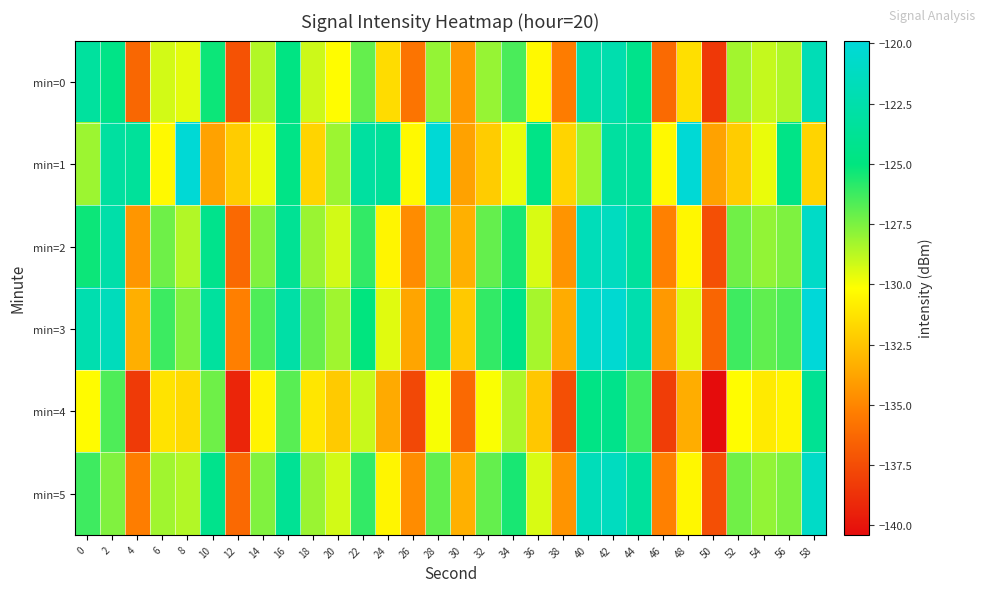

Reading left to right, transcribe all the data shown in this chart.

min=0: 0=-123.3	2=-124.6	4=-136.3	6=-129.2	8=-129.6	10=-125.3	12=-137.2	14=-128.6	16=-124.8	18=-129.1	20=-130.2	22=-127.0	24=-131.5	26=-135.7	28=-128.0	30=-134.3	32=-128.0	34=-126.5	36=-130.4	38=-135.4	40=-122.7	42=-122.4	44=-124.4	46=-136.2	48=-131.4	50=-138.4	52=-128.3	54=-129.0	56=-128.6	58=-121.9
min=1: 0=-128.2	2=-123.1	4=-123.5	6=-130.4	8=-120.1	10=-133.8	12=-132.2	14=-129.7	16=-124.6	18=-131.9	20=-128.2	22=-123.1	24=-123.5	26=-130.4	28=-120.1	30=-133.8	32=-132.2	34=-129.7	36=-124.6	38=-131.9	40=-128.2	42=-123.1	44=-123.5	46=-130.4	48=-120.1	50=-133.8	52=-132.2	54=-129.7	56=-124.6	58=-131.9
min=2: 0=-125.3	2=-122.6	4=-134.3	6=-127.2	8=-128.6	10=-124.3	12=-136.2	14=-127.6	16=-123.8	18=-128.1	20=-129.2	22=-126.0	24=-130.5	26=-134.7	28=-127.0	30=-133.3	32=-127.0	34=-125.5	36=-129.4	38=-134.4	40=-121.7	42=-121.4	44=-123.4	46=-135.2	48=-130.4	50=-137.4	52=-127.3	54=-128.0	56=-127.6	58=-120.9
min=3: 0=-122.3	2=-121.6	4=-133.3	6=-126.2	8=-127.6	10=-123.3	12=-135.2	14=-126.6	16=-122.8	18=-127.1	20=-128.2	22=-125.0	24=-129.5	26=-133.7	28=-126.0	30=-132.3	32=-126.0	34=-124.5	36=-128.4	38=-133.4	40=-120.7	42=-120.4	44=-122.4	46=-134.2	48=-129.4	50=-136.4	52=-126.3	54=-127.0	56=-126.6	58=-119.9
min=4: 0=-130.3	2=-126.6	4=-138.3	6=-131.2	8=-131.6	10=-127.3	12=-139.2	14=-130.6	16=-126.8	18=-131.1	20=-132.2	22=-129.0	24=-133.5	26=-137.7	28=-130.0	30=-136.3	32=-130.0	34=-128.5	36=-132.4	38=-137.4	40=-124.7	42=-124.4	44=-126.4	46=-138.2	48=-133.4	50=-140.4	52=-130.3	54=-131.0	56=-130.6	58=-123.9
min=5: 0=-126.3	2=-127.6	4=-135.3	6=-128.2	8=-128.6	10=-124.3	12=-136.2	14=-127.6	16=-123.8	18=-128.1	20=-129.2	22=-126.0	24=-130.5	26=-134.7	28=-127.0	30=-133.3	32=-127.0	34=-125.5	36=-129.4	38=-134.4	40=-121.7	42=-121.4	44=-123.4	46=-135.2	48=-130.4	50=-137.4	52=-127.3	54=-128.0	56=-127.6	58=-120.9